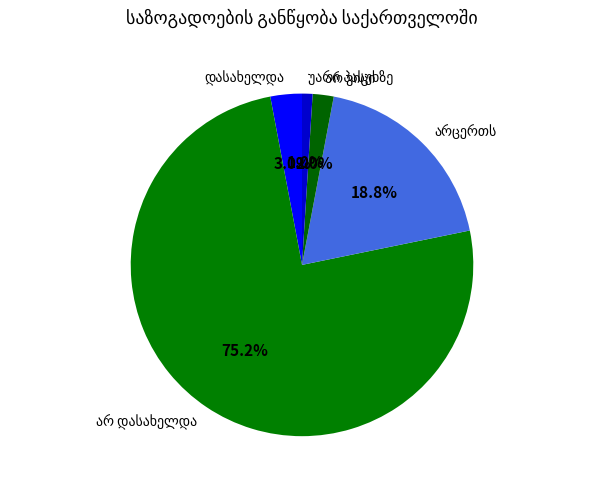

Is there any slice that represents more than half of the pie?

Yes